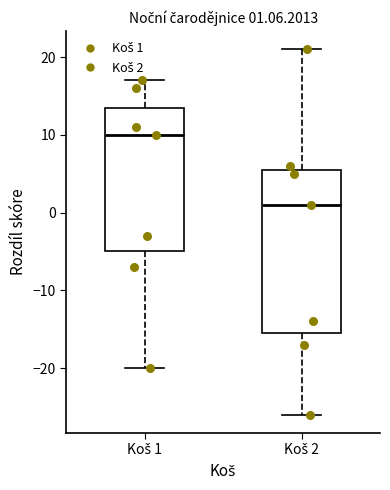

Which box is the tallest, from its lower edge to its upper edge?

Koš 2